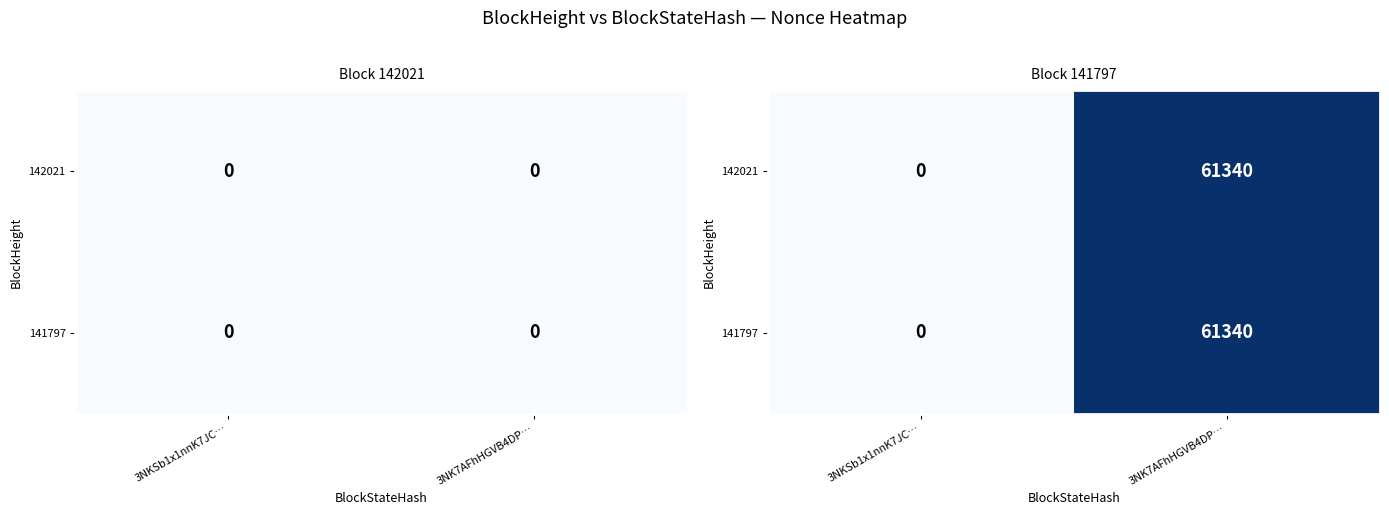

How many data points does each series have?

2